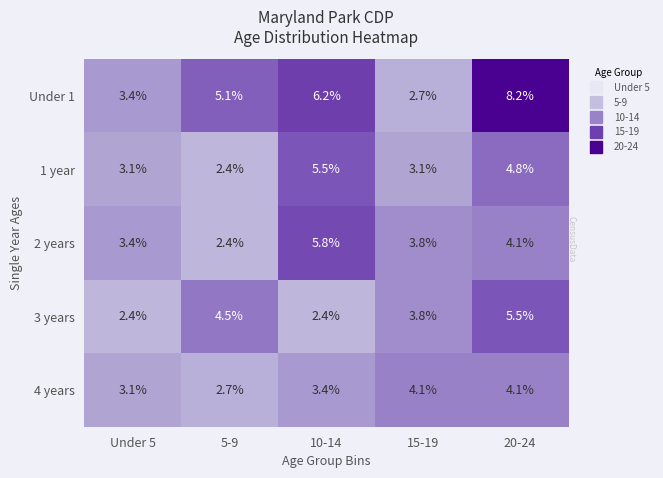

What is the total value across all series at 20-24?

26.7